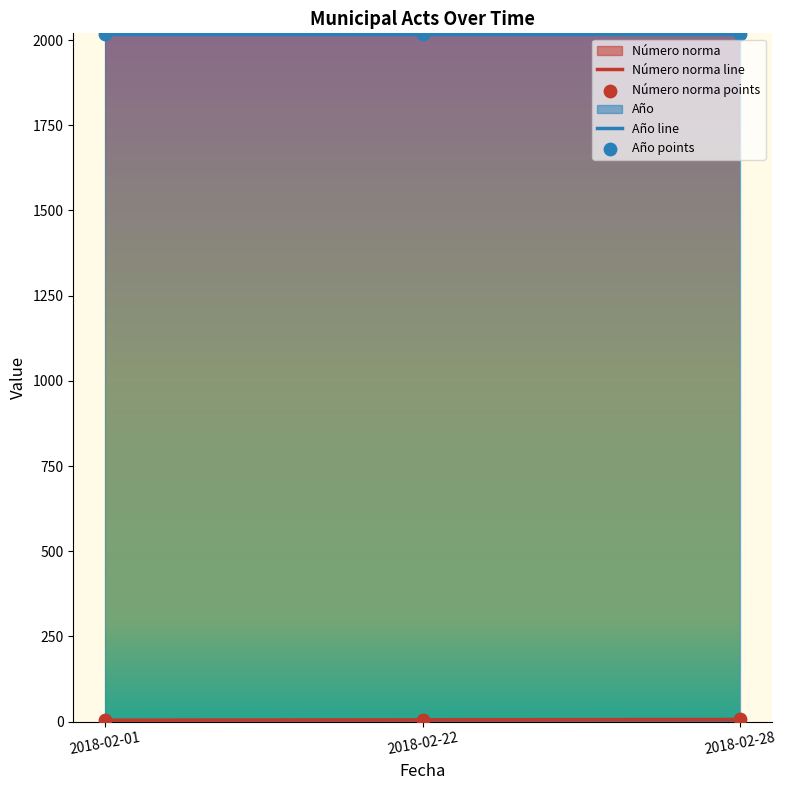

What is the ratio of the value at 2018-02-01 to the value at 2018-02-22?

0.8